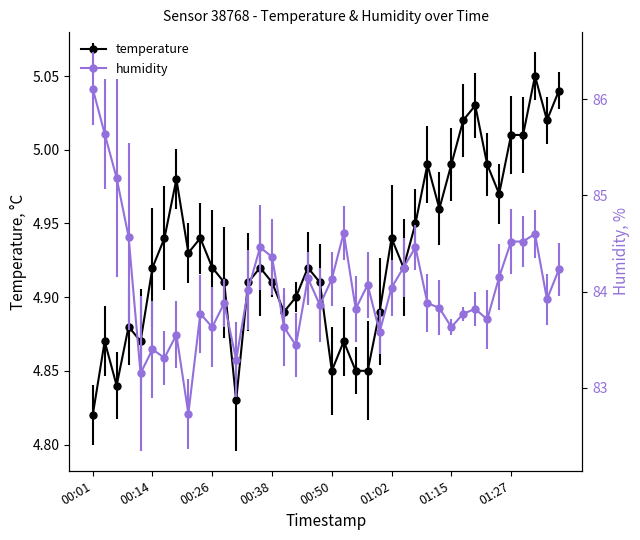

Between 00:53 and 01:29, which series saw the biggest shift?

temperature